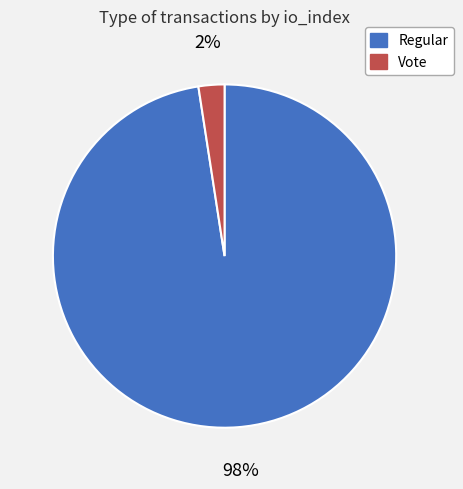

Which slice represents more than half of the pie?

Regular